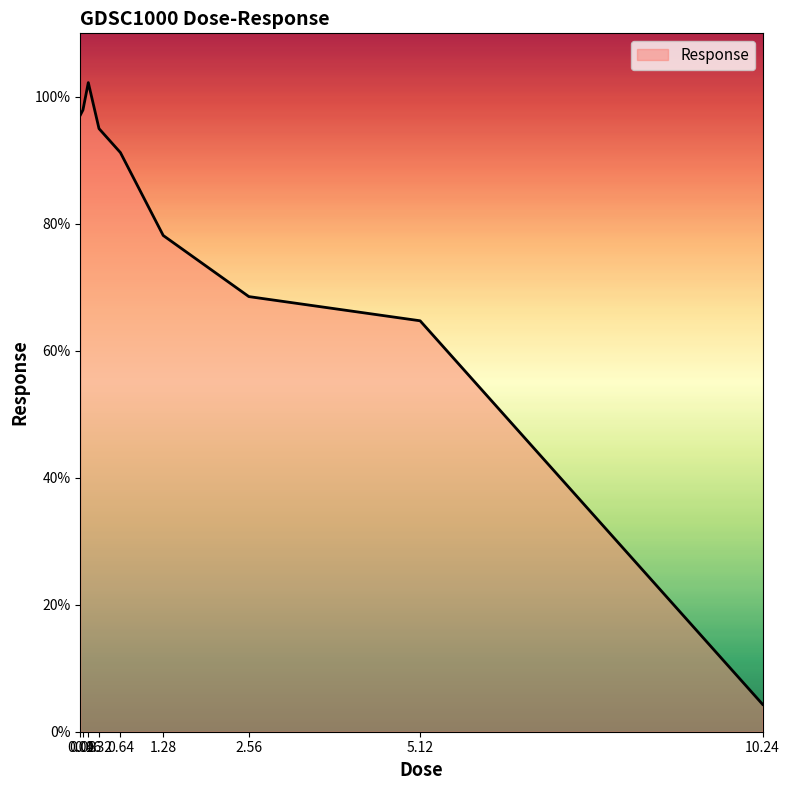

Reading left to right, what are all the values shown in this chart?

97.1	97.9	102.2	95.0	91.2	78.2	68.5	64.7	4.3